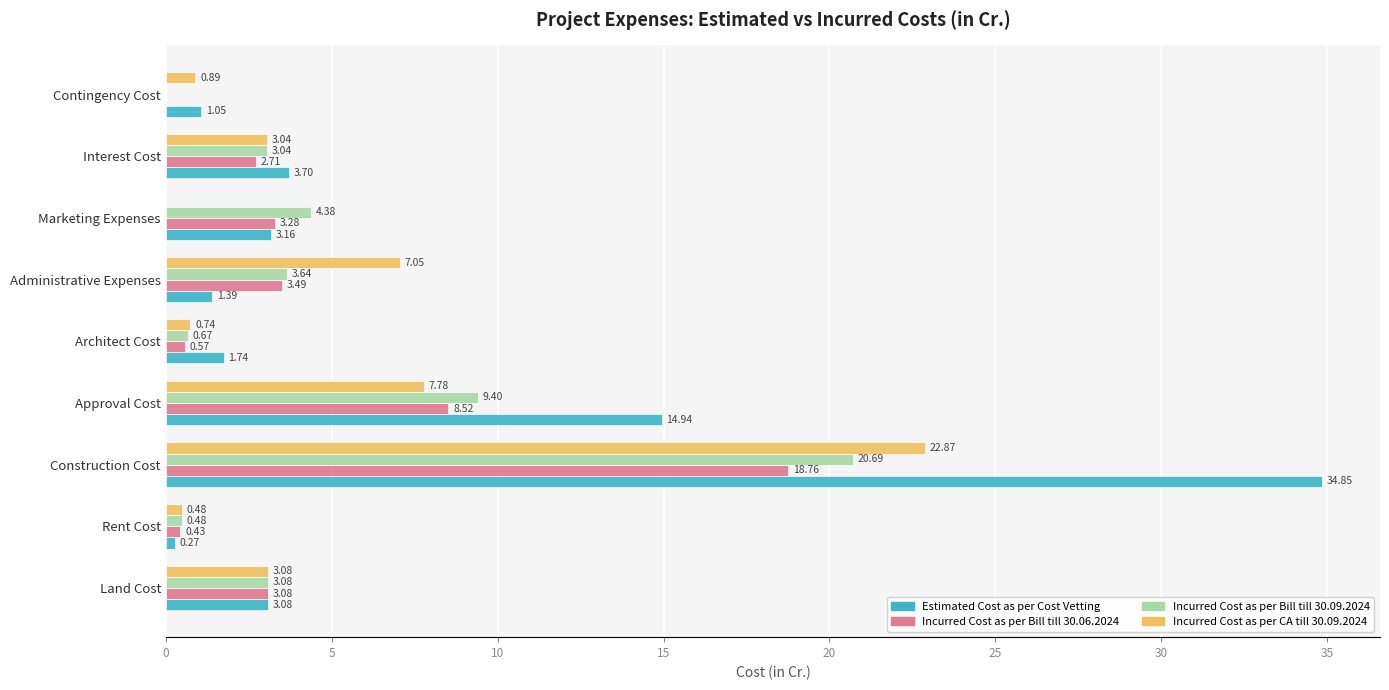

Is the value of Estimated Cost as per Cost Vetting at Administrative Expenses greater than the value of Incurred Cost as per Bill till 30.06.2024 at Marketing Expenses?

No